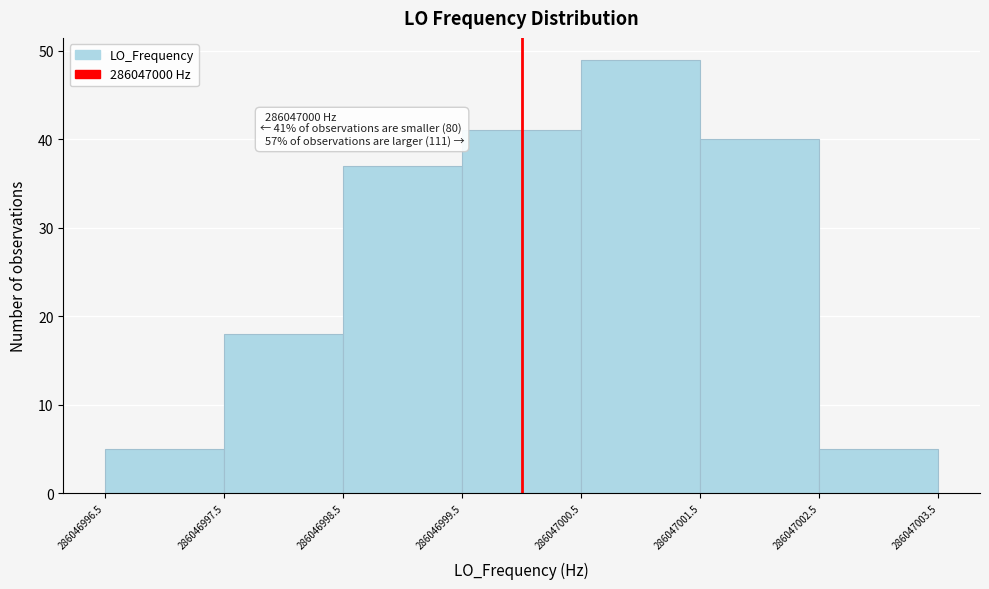

Over which range of the x-axis is the bar tallest?

286047000.5 to 286047001.5